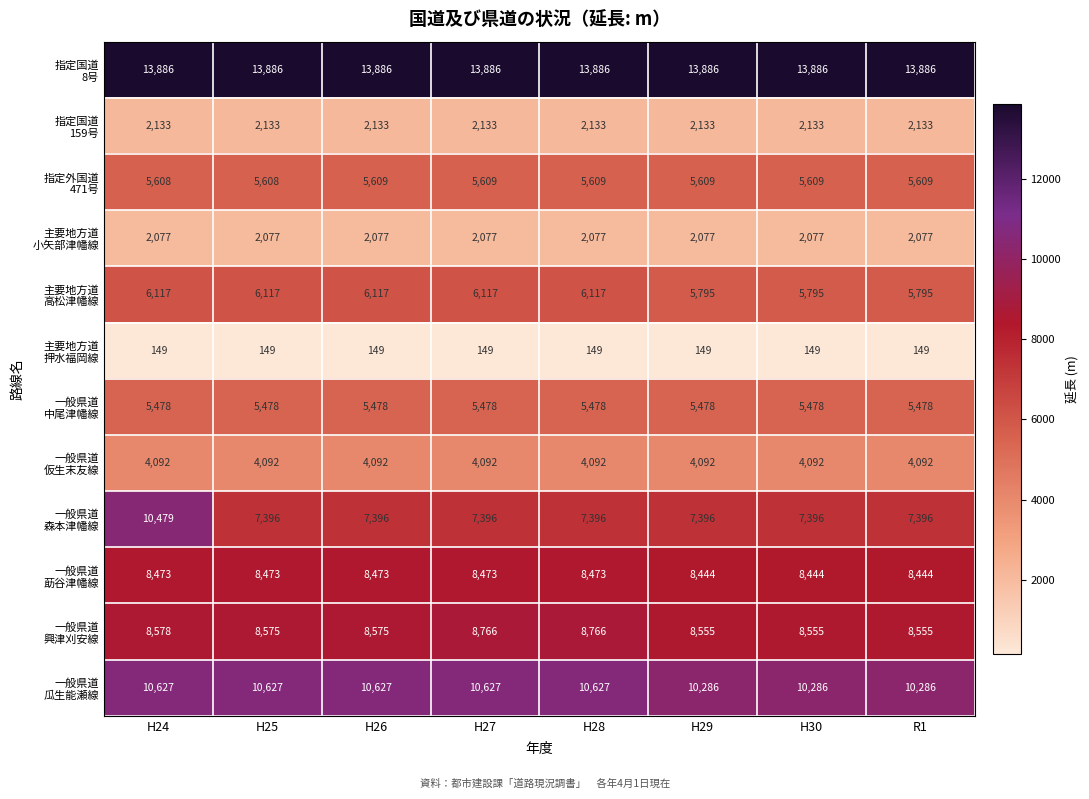

What is the greatest value displayed?

13886